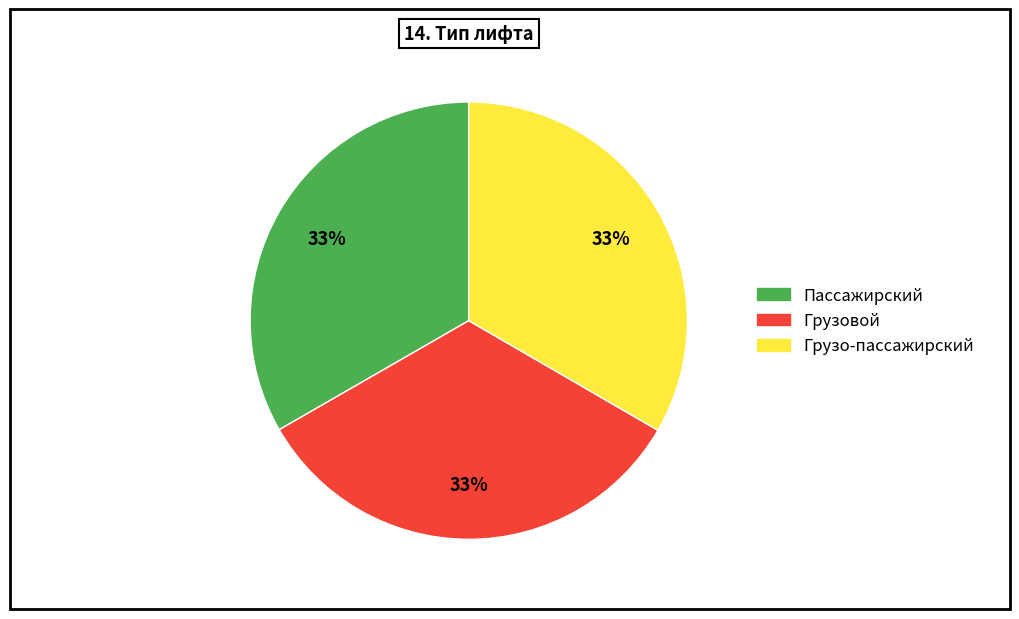

Do Грузовой and Грузо-пассажирский together represent more than half of the pie?

Yes